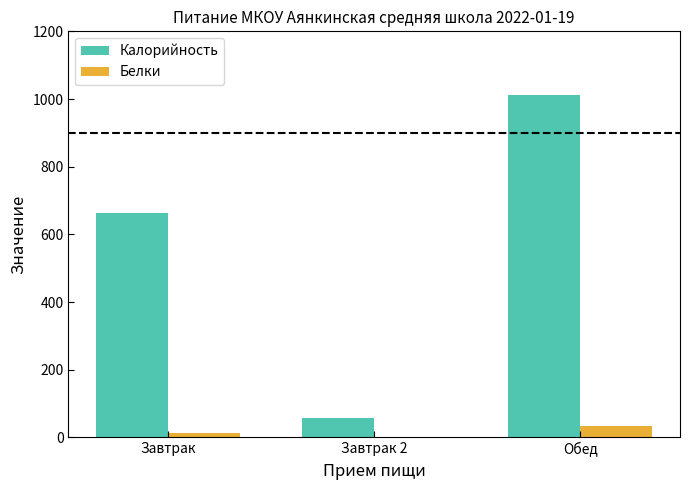

At which category does the chart reach its peak across all series?

Обед